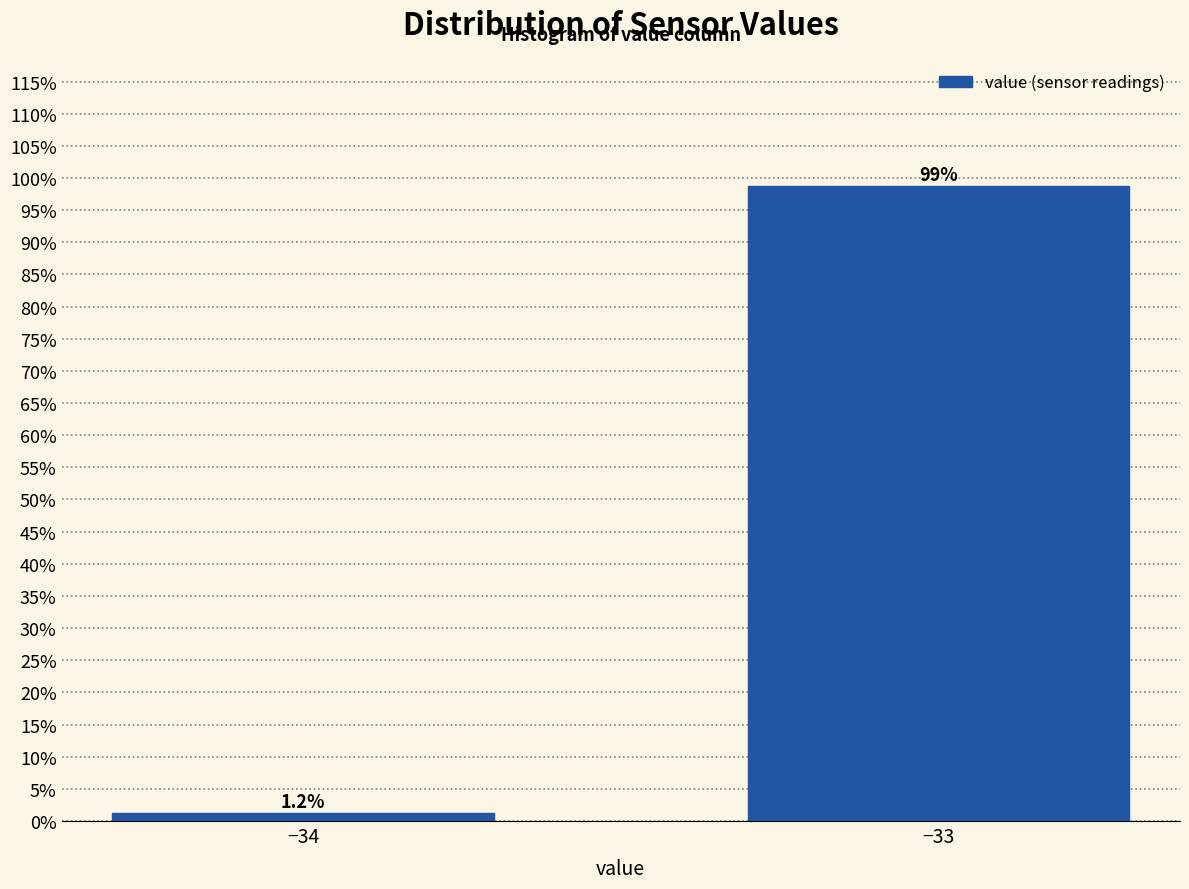

List the labels in order of value, smallest first.

−34, −33